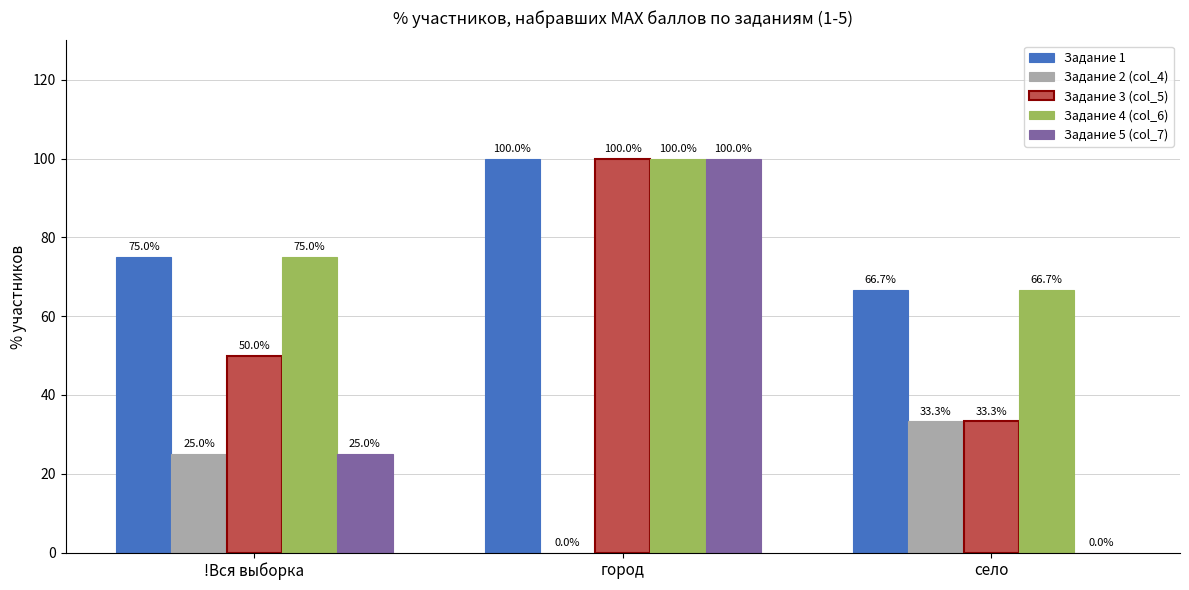

How many data points does each series have?

3